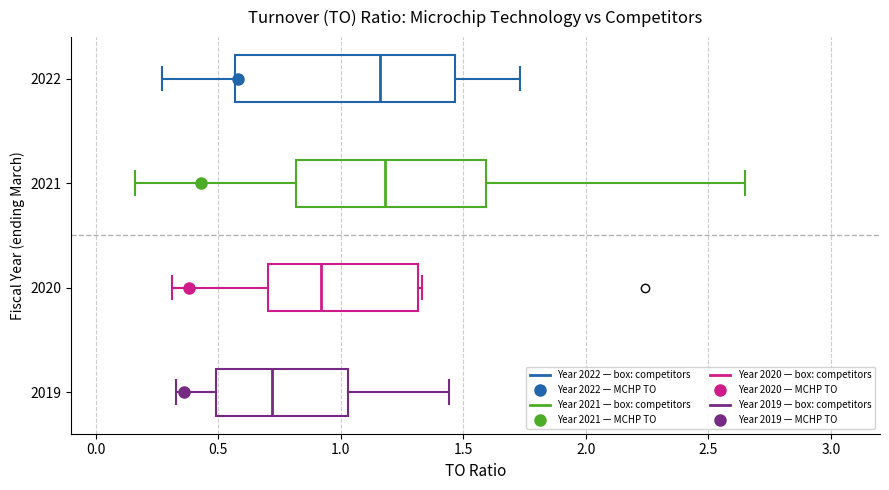

Reading bottom to top, read every box against the x-axis: the position of its median line, the range the box covers, and the ends of its whiskers. The values are not printed on the chart, so give them approximately, as read against the axis.

2019: median 0.70, box 0.50 to 1.05, whiskers 0.35 to 1.45
2020: median 0.90, box 0.70 to 1.30, whiskers 0.30 to 1.35
2021: median 1.20, box 0.80 to 1.60, whiskers 0.15 to 2.65
2022: median 1.15, box 0.55 to 1.45, whiskers 0.25 to 1.75